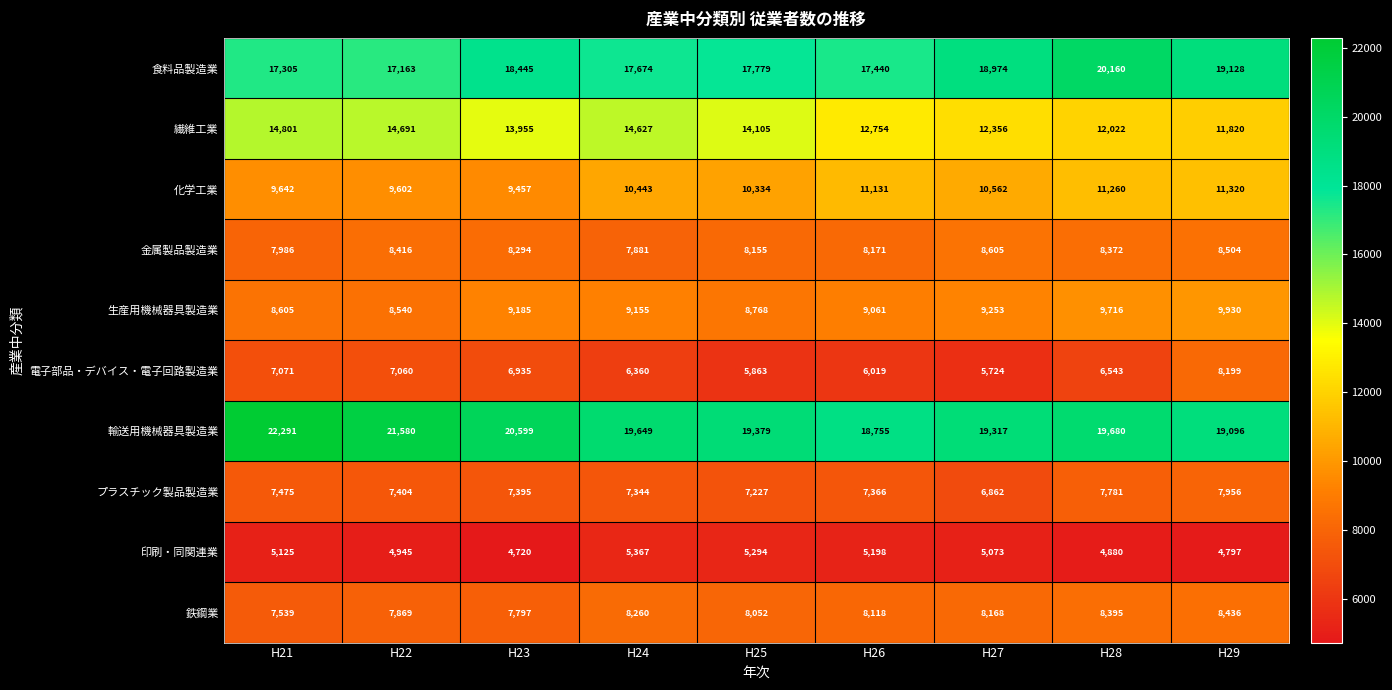

What is the difference between the 印刷・同関連業 values at H29 and H27?

276